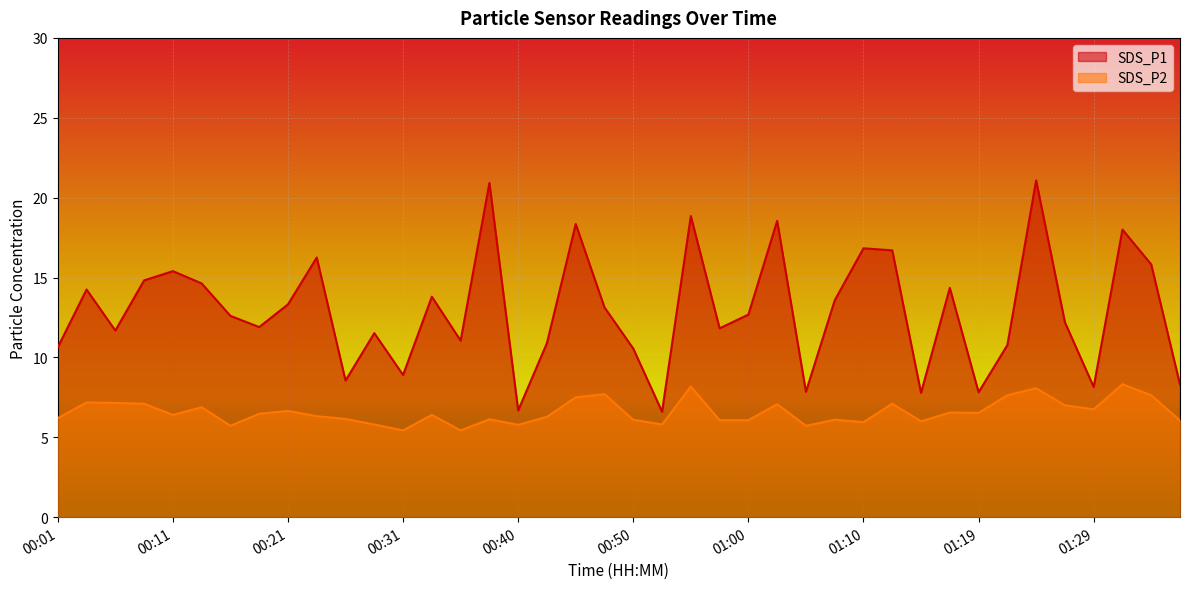

What is the sum of all SDS_P2 values?

263.4